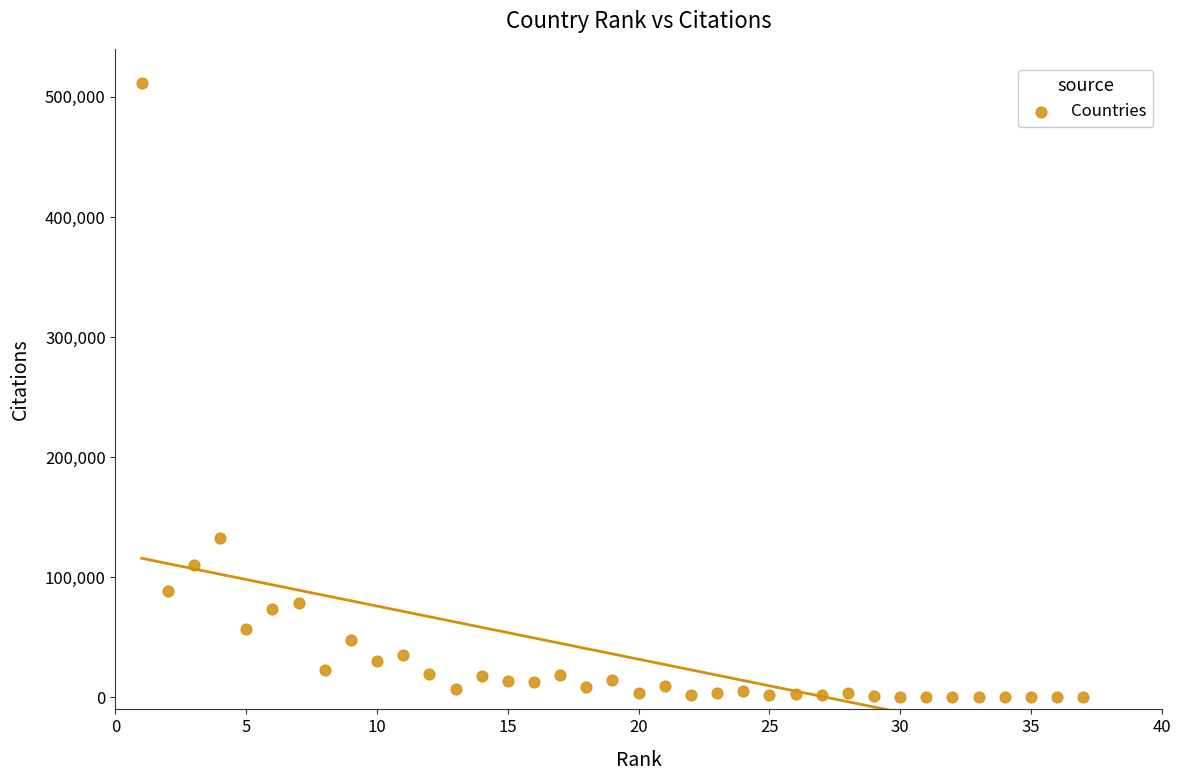

What Y value in the scatter plot is closest to 255795?

132975